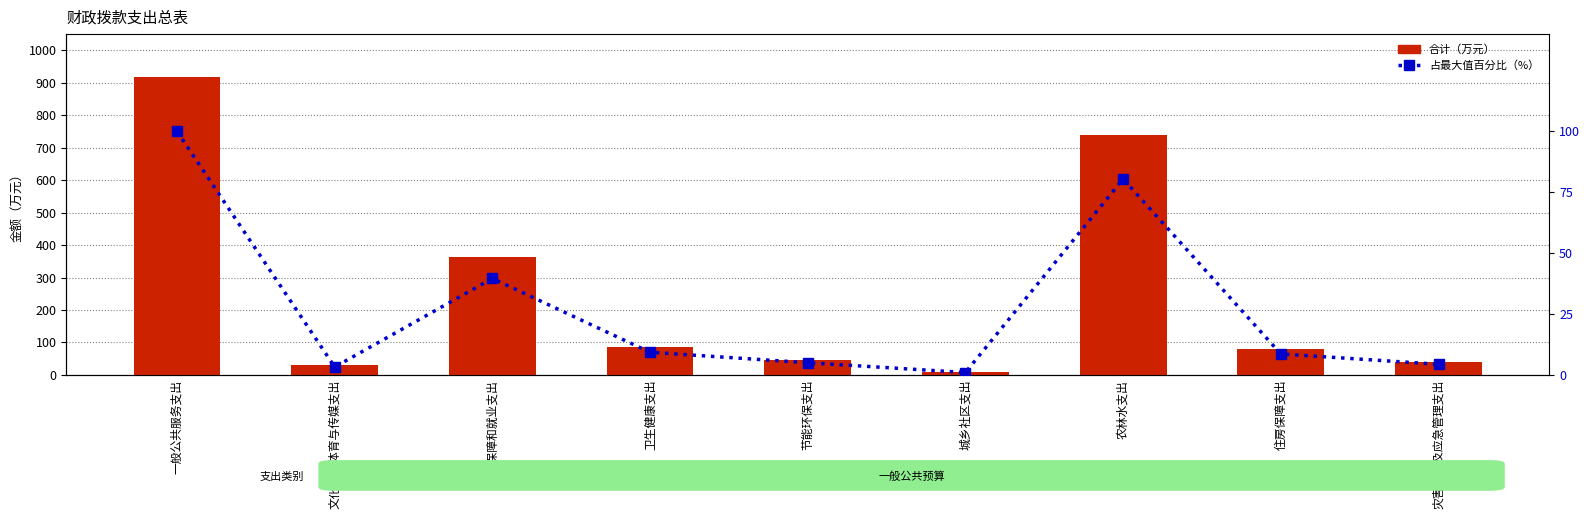

What position from the left is 文化旅游体育与传媒支出?

2